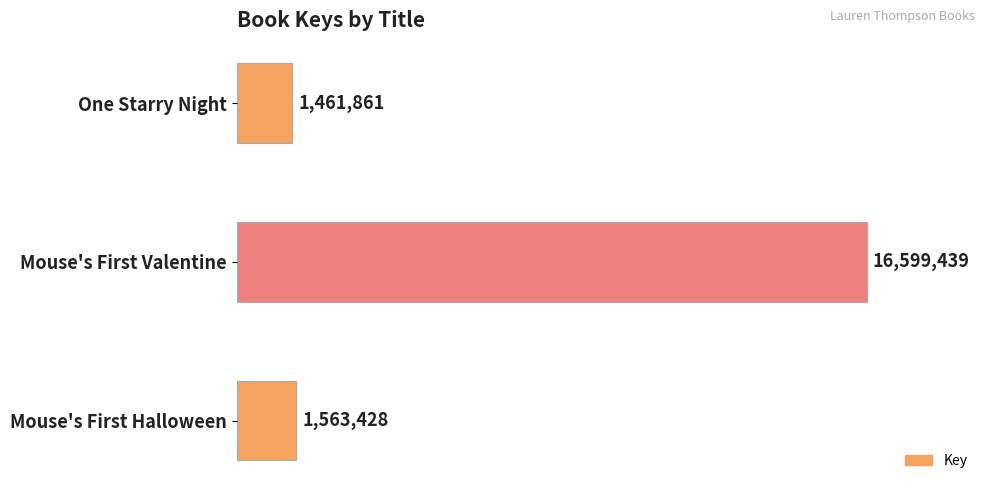

Does the chart contain any negative values?

No